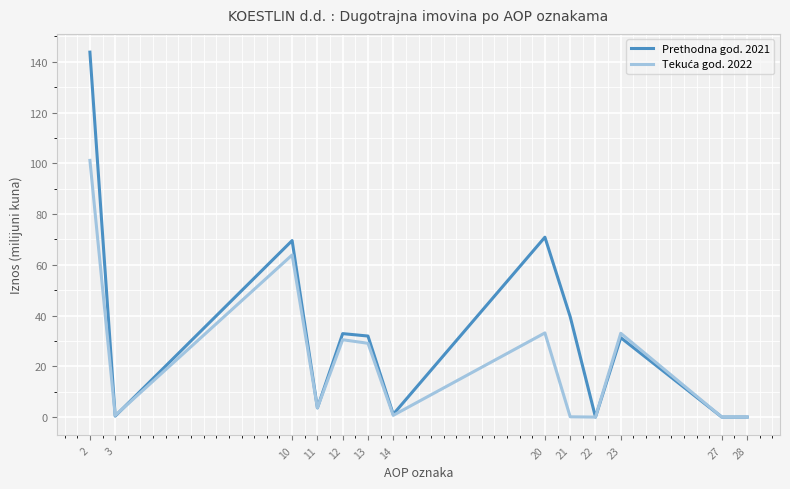

The value of Prethodna god. 2021 at 11 is 3.6. True or false?

True